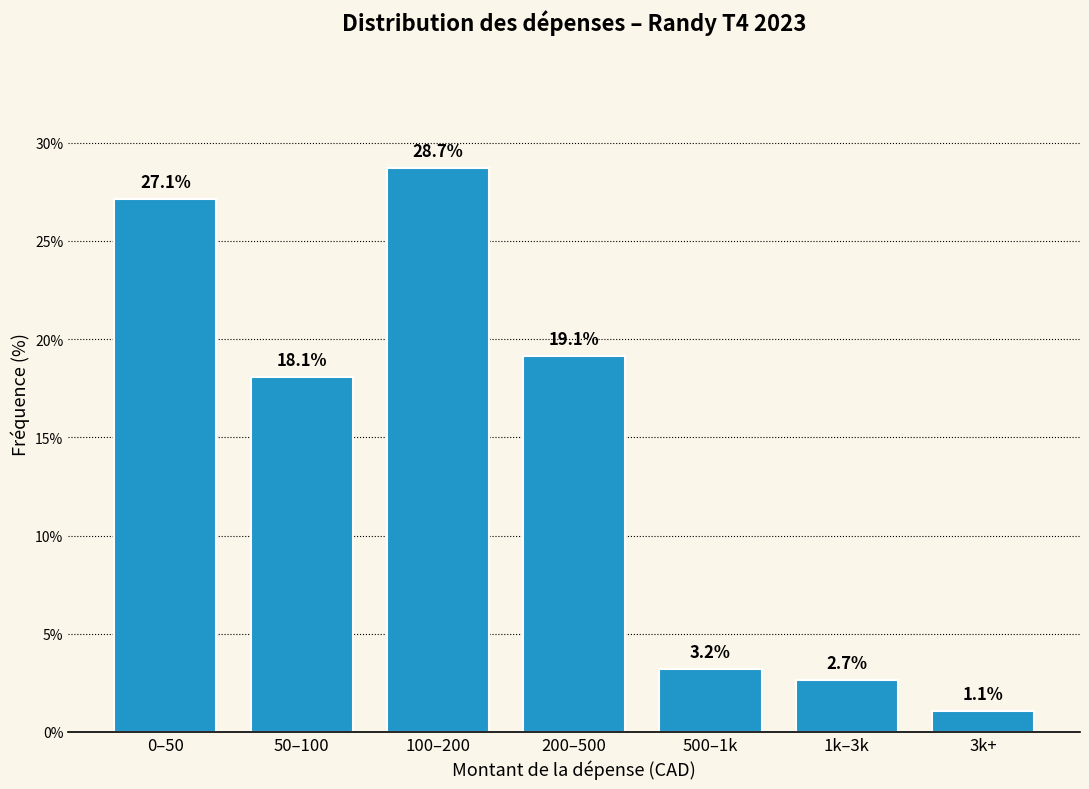

Reading left to right, extract all data points from this chart.

27.1	18.1	28.7	19.1	3.2	2.7	1.1